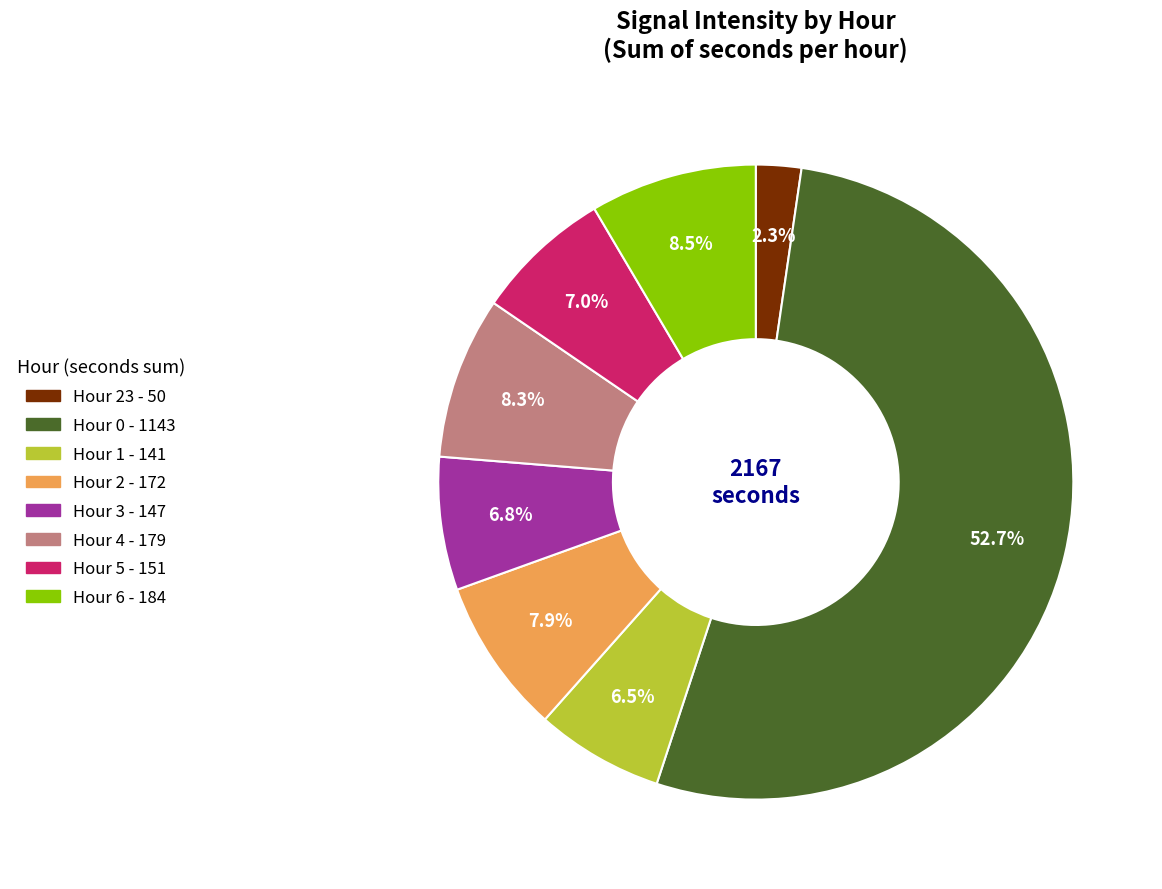

Is there any slice that represents more than half of the pie?

Yes